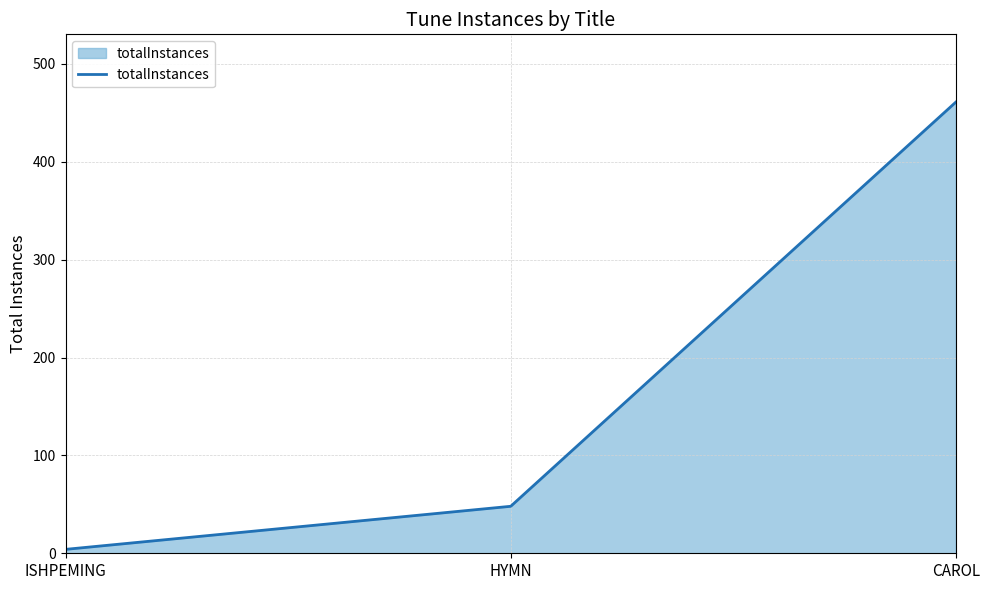

What is the change in value from HYMN to CAROL?

+413